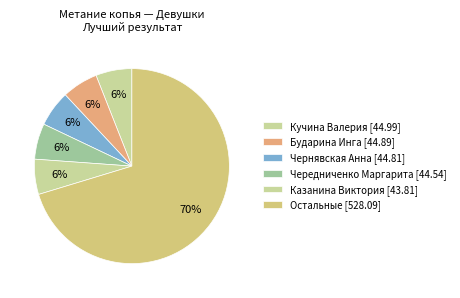

How many segments does this pie chart have?

6